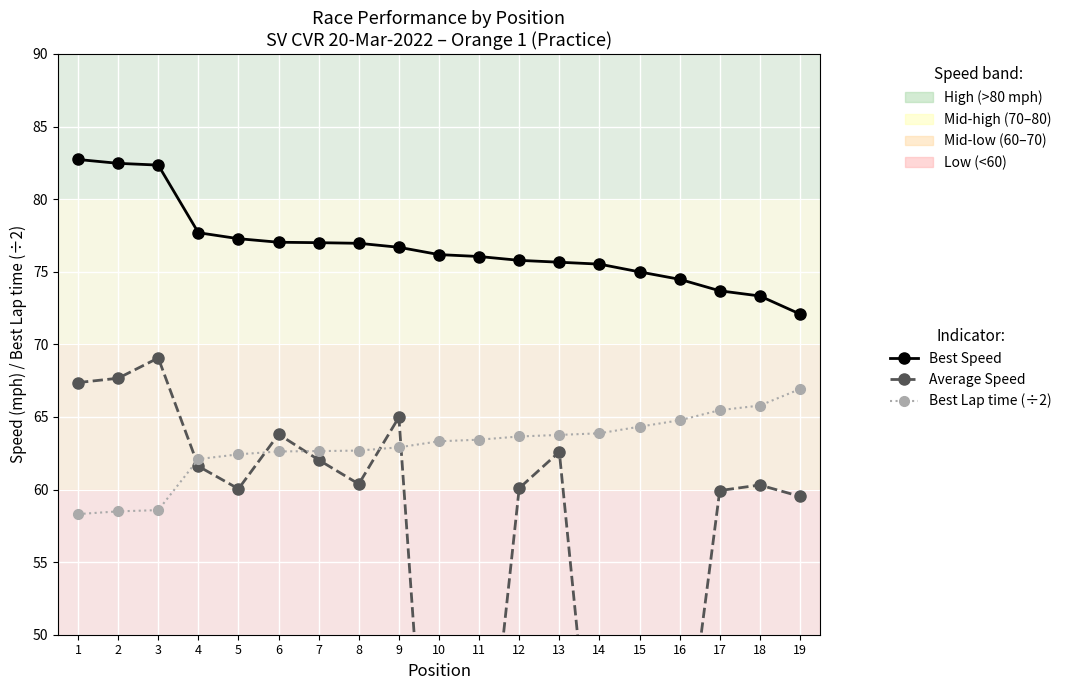

What is the total value across all series at 6?

203.5